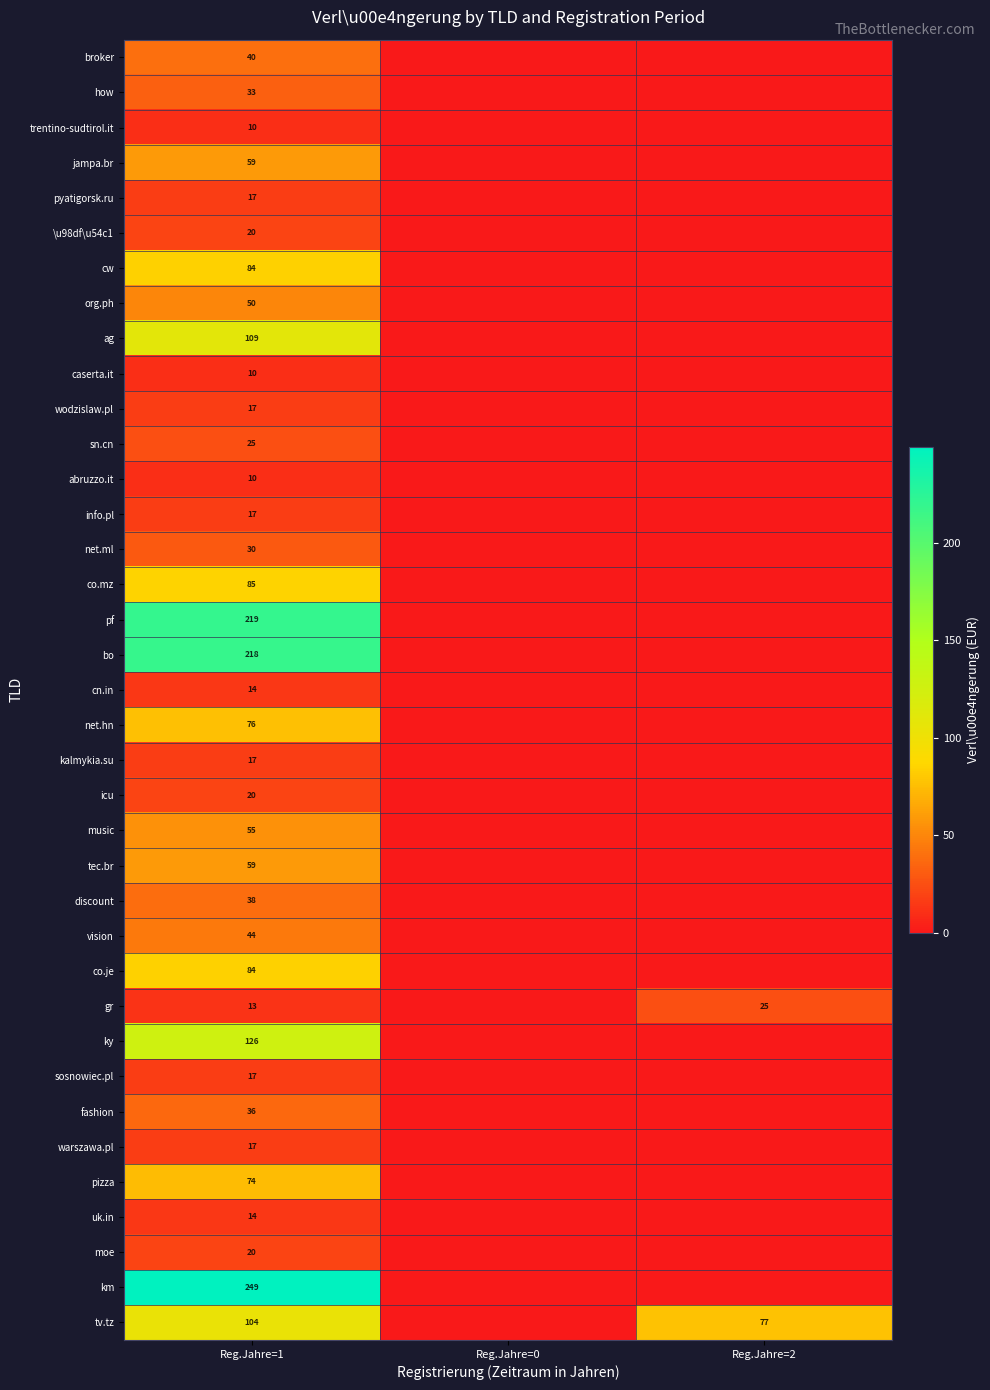

What is the spread (max minus min) of values at Reg.Jahre=1?

239